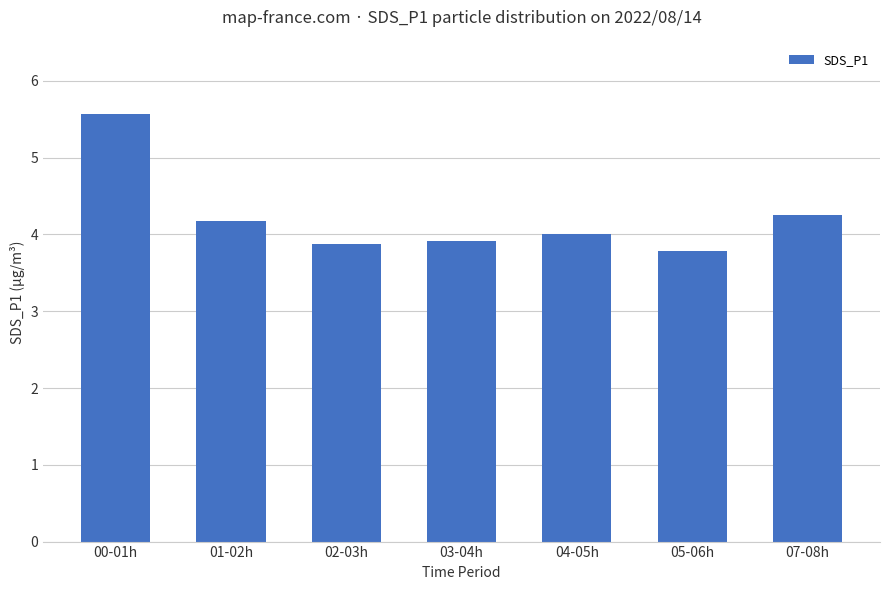

What is the minimum value shown in the chart?

3.8